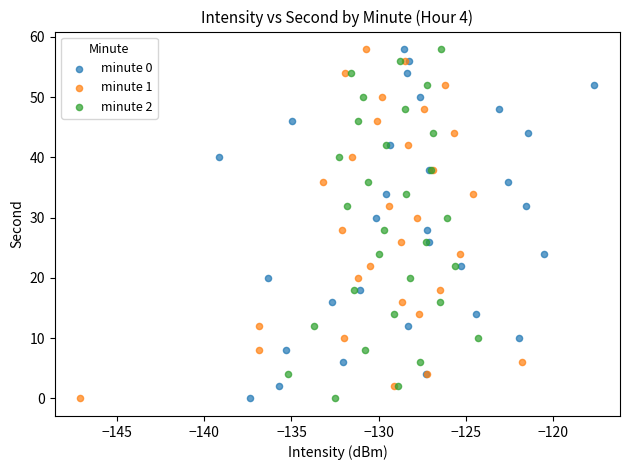

What are all the series names shown in the legend?

minute 0, minute 1, minute 2